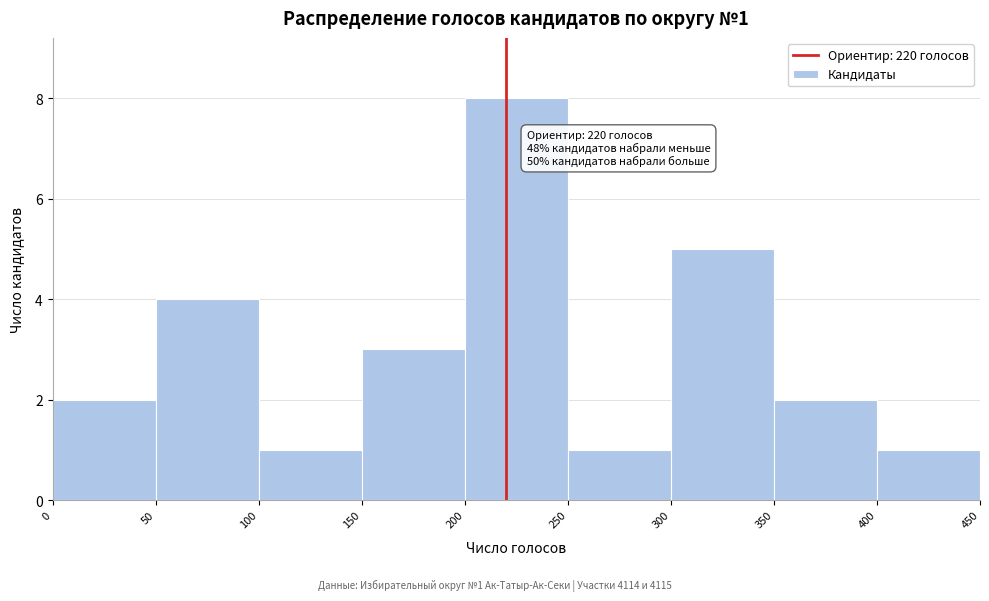

Which range on the x-axis has the tallest bar?

200 to 250